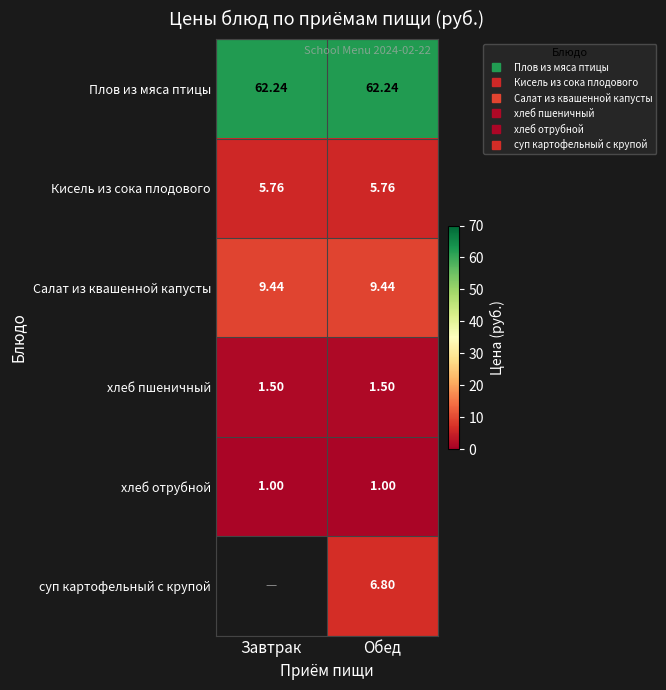

Read the Салат из квашенной капусты value at Завтрак.

9.4